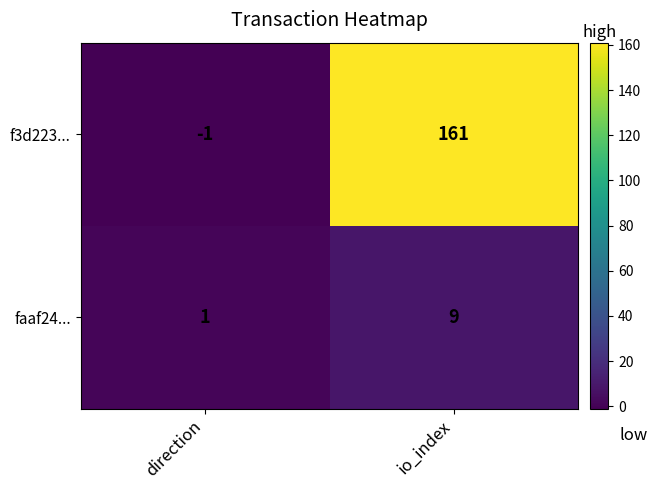

What is the average value of the f3d223... series?

80